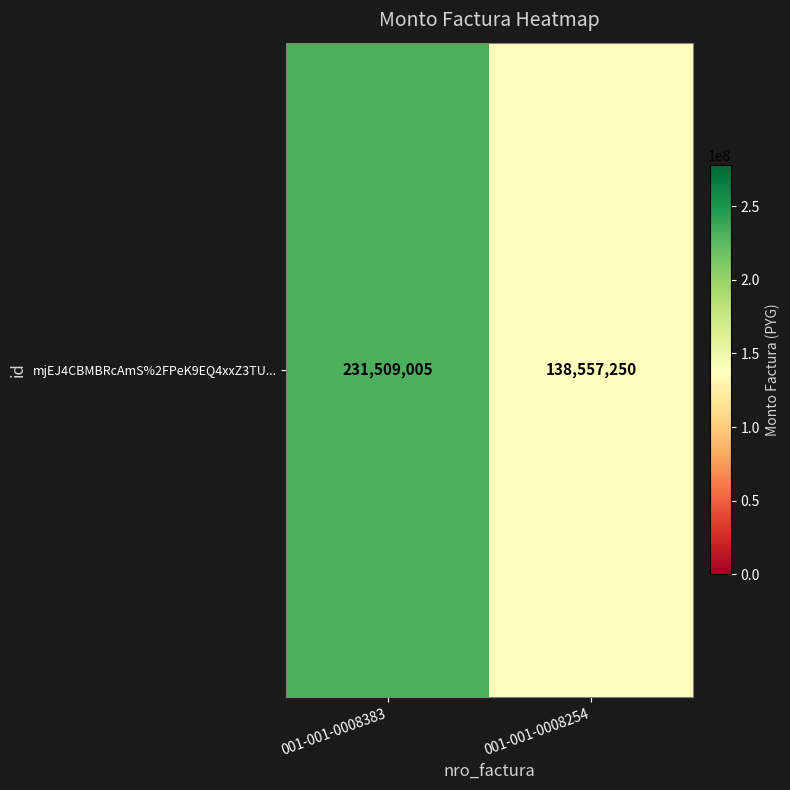

What is the minimum value shown in the chart?

138557250